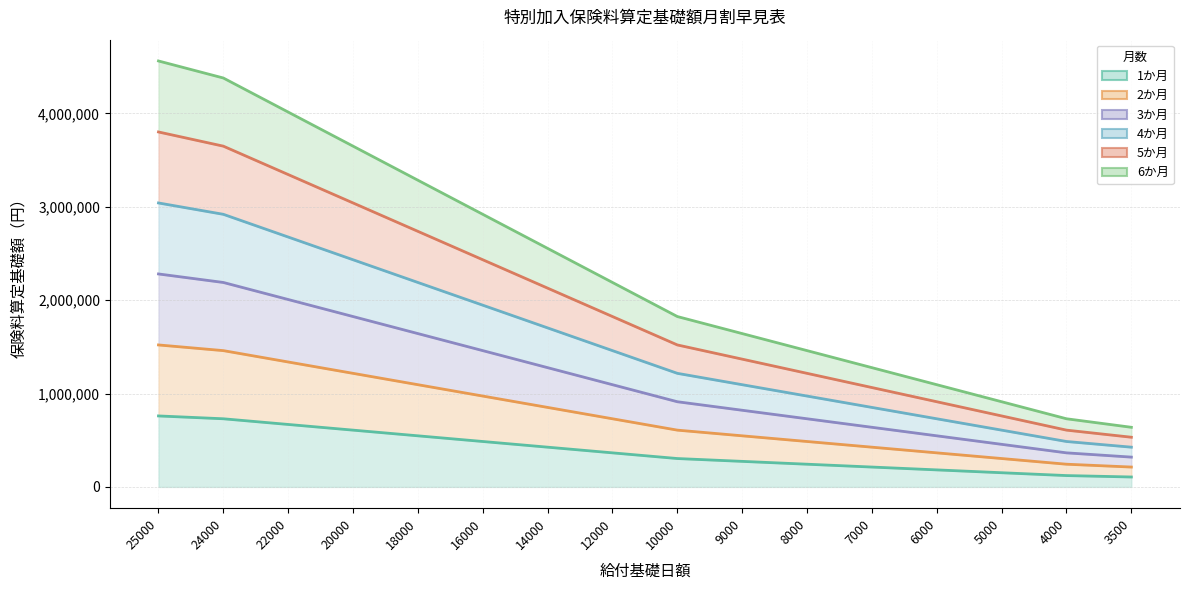

What is the difference between the 5か月 values at 18000 and 25000?

1064585